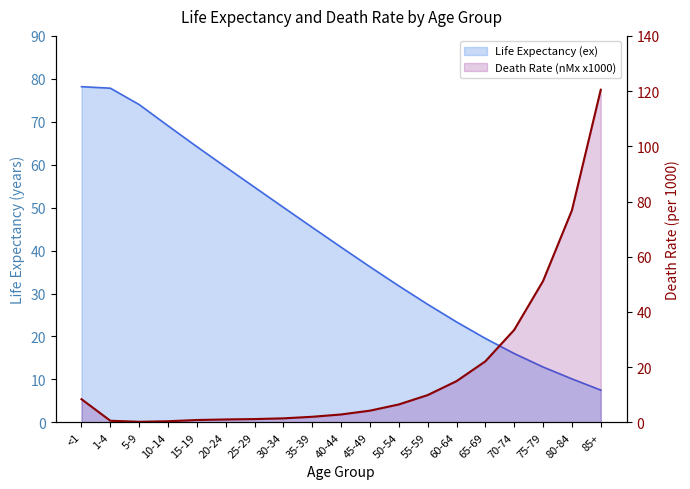

What is the label of the 12th point from the right?

30-34